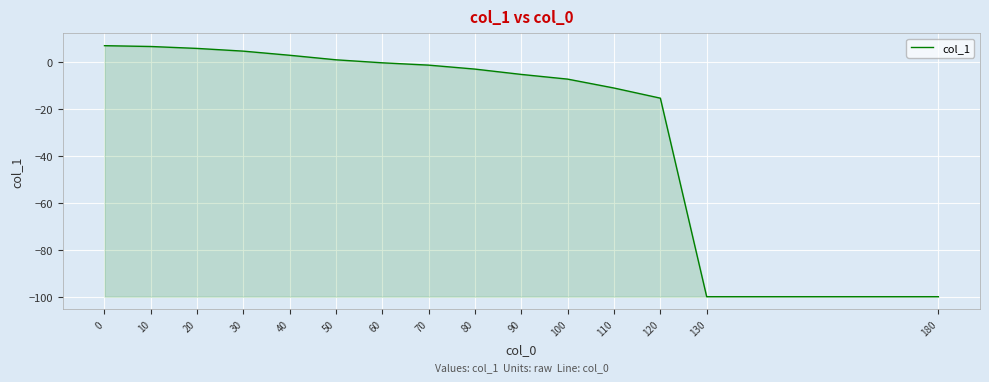

What is the difference between the second highest and second lowest values?

106.6